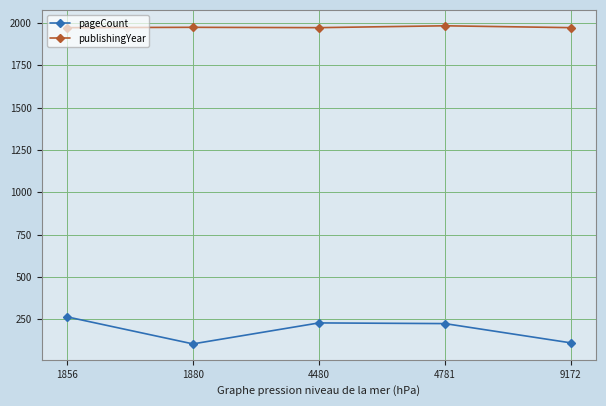

True or false: pageCount and publishingYear cross at least once.

False